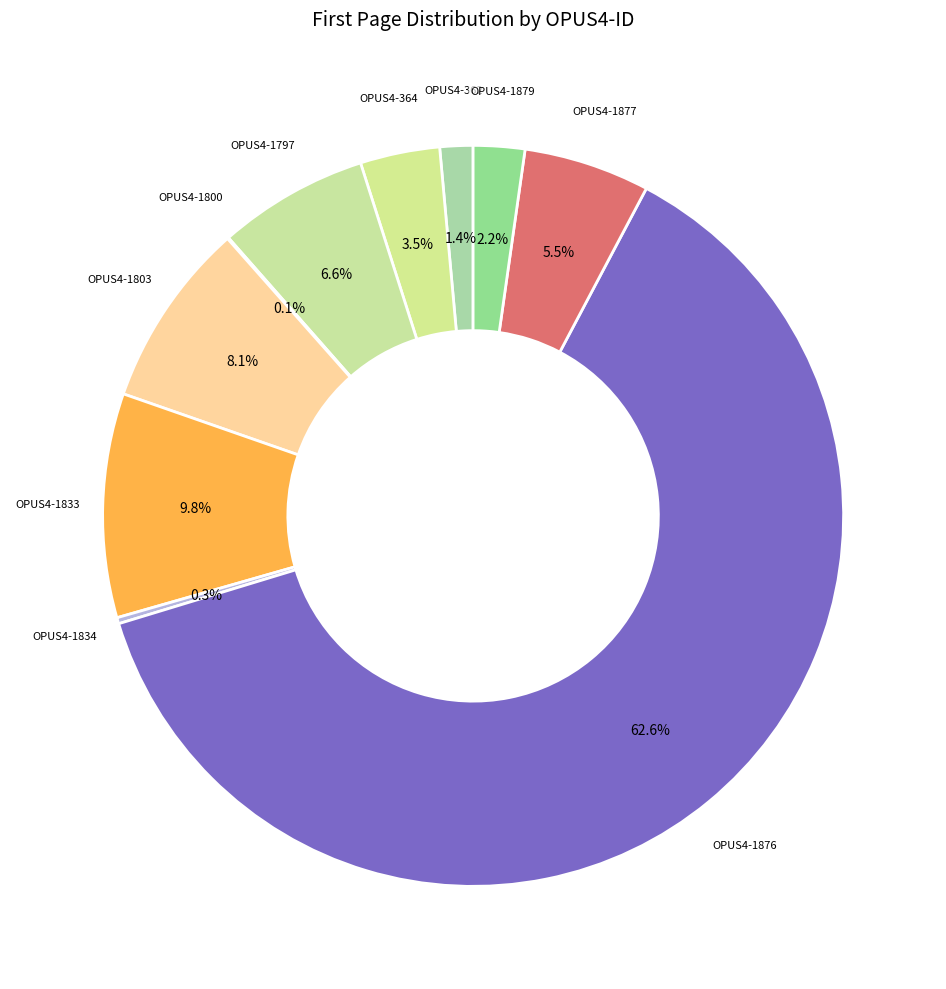

What percentage is NOT represented by OPUS4-1803?

91.9%